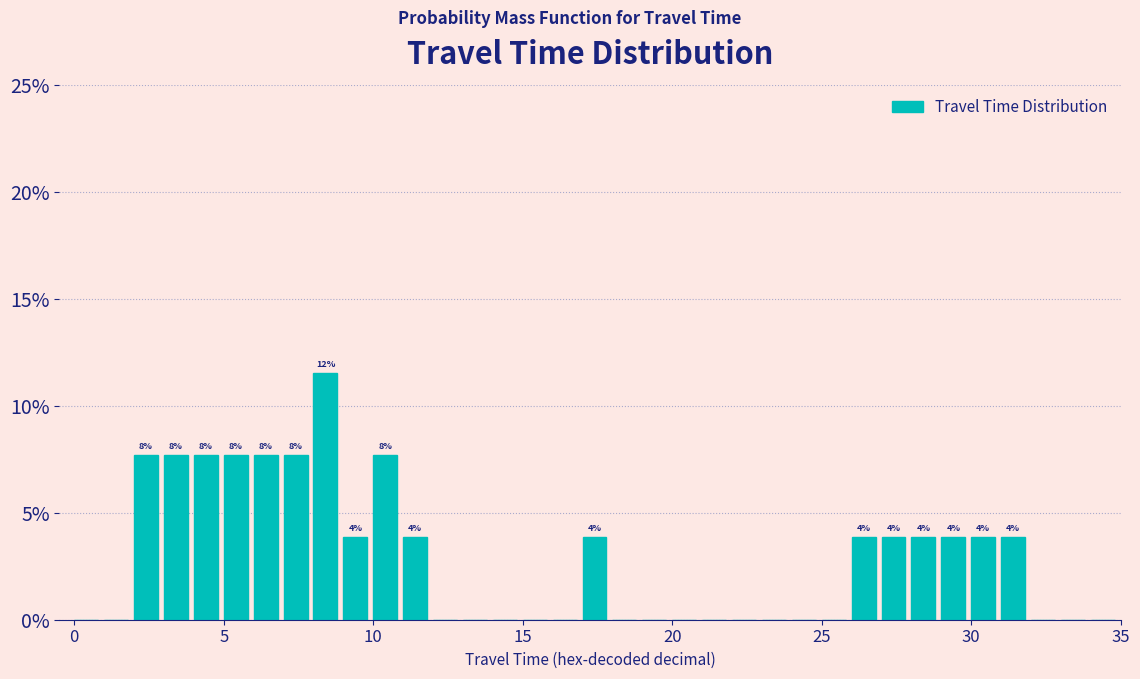

Read against the x-axis, roughly where is the centre of the tallest bar?

8.5